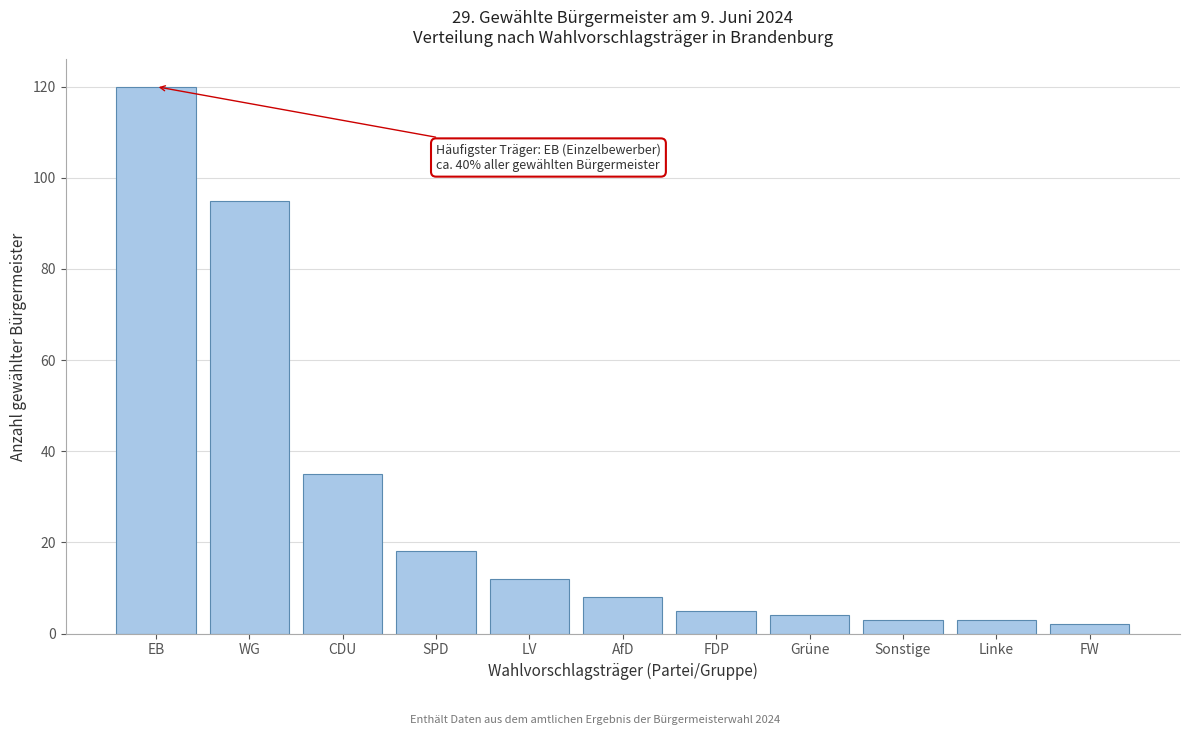

Reading left to right, extract all data points from this chart.

120	95	35	18	12	8	5	4	3	3	2